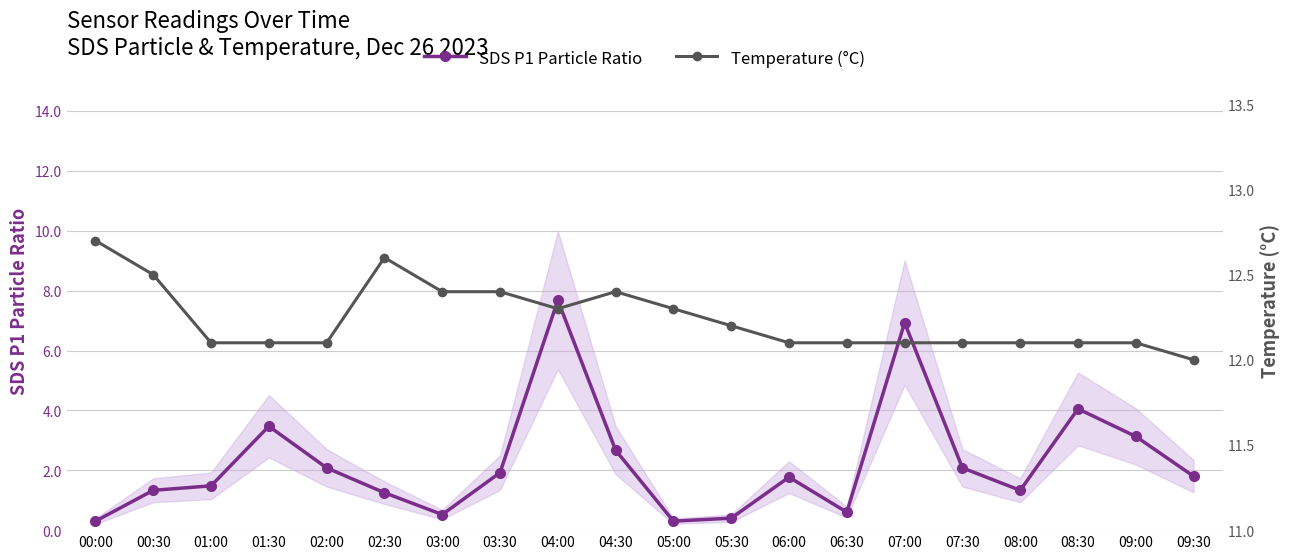

What is the sum of all SDS P1 Particle Ratio values?

45.1